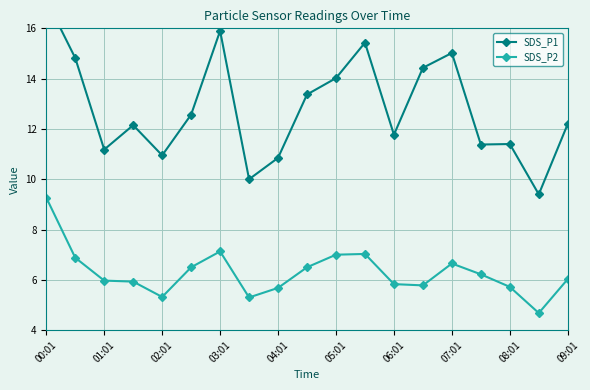

What is the highest value of the SDS_P2 series?

9.3